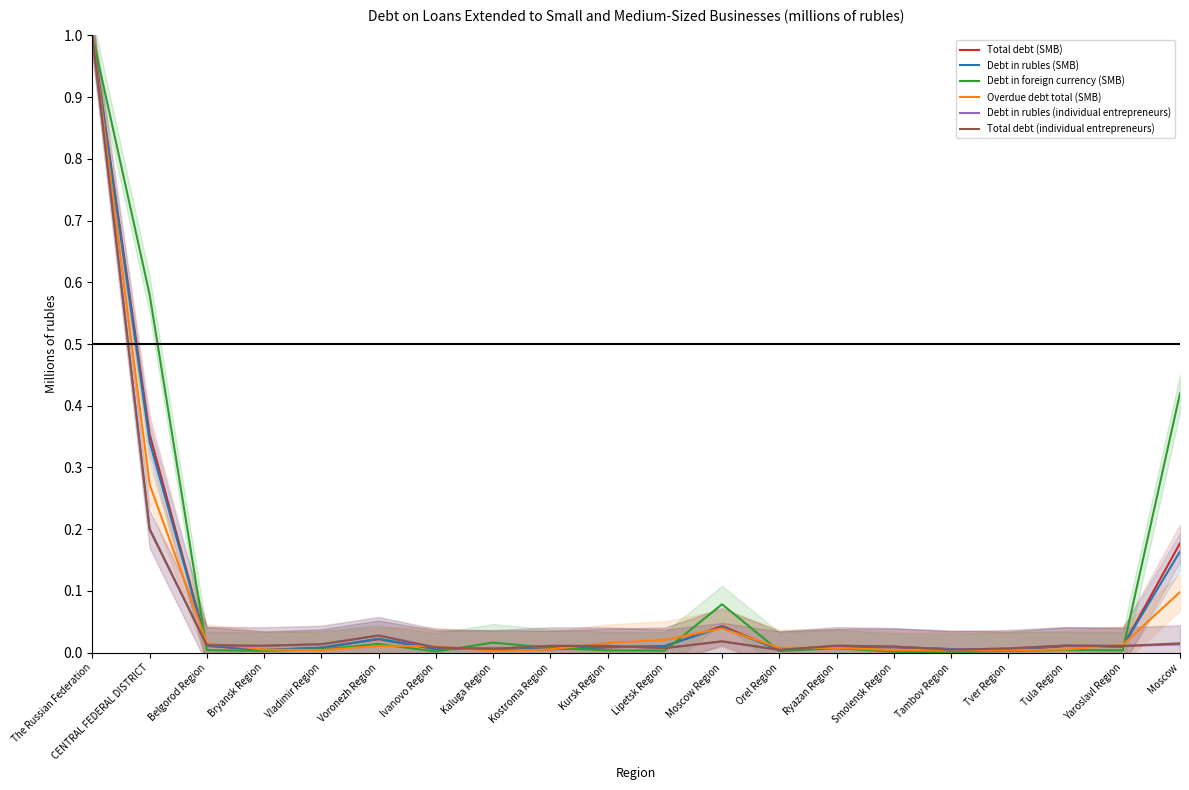

True or false: Overdue debt total (SMB) and Total debt (SMB) cross at least once.

True